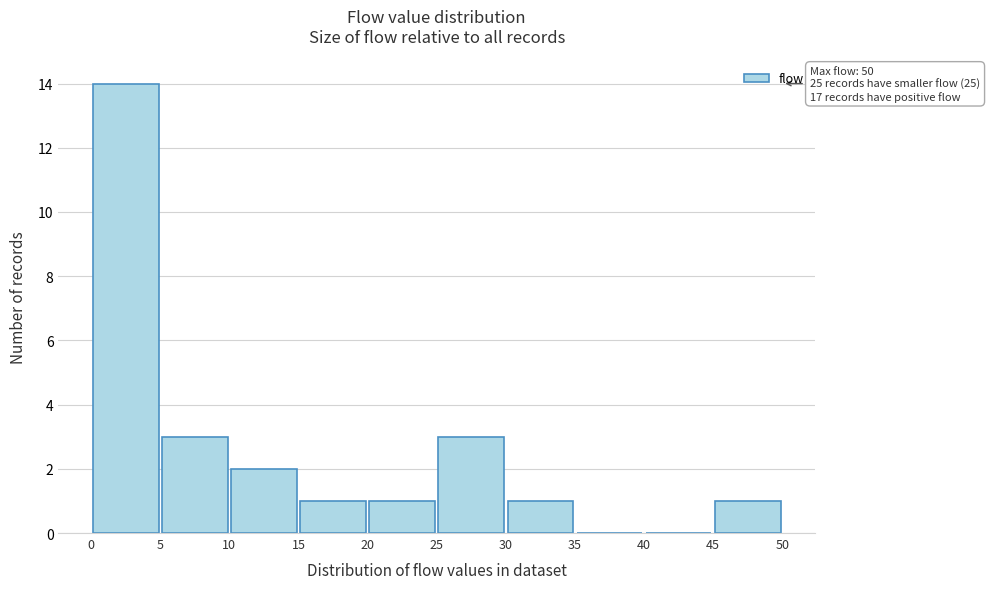

Which range on the x-axis has the tallest bar?

0 to 5